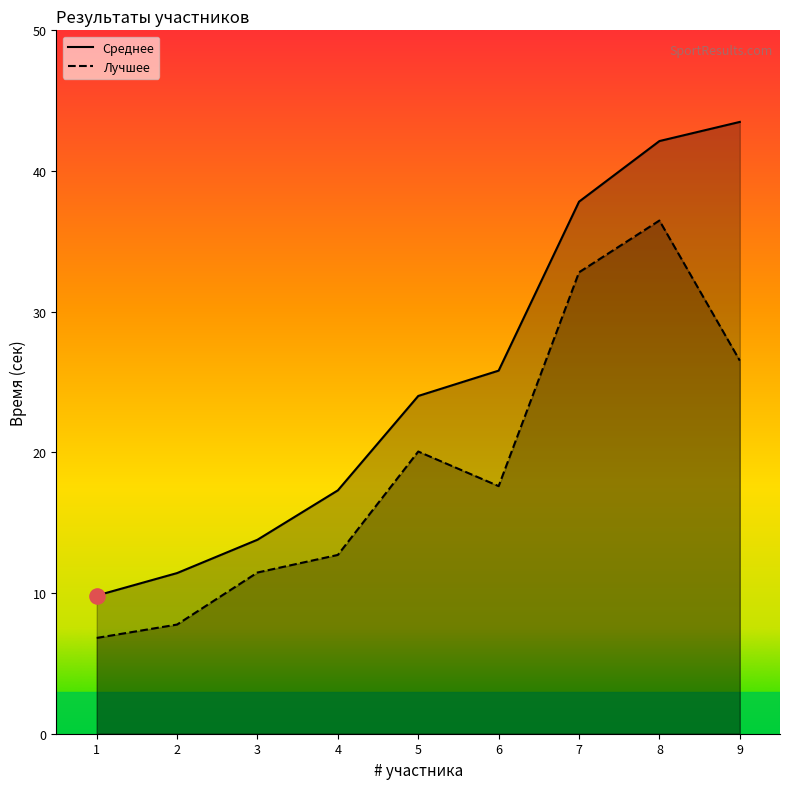

What are all the series names shown in the legend?

Среднее, Лучшее